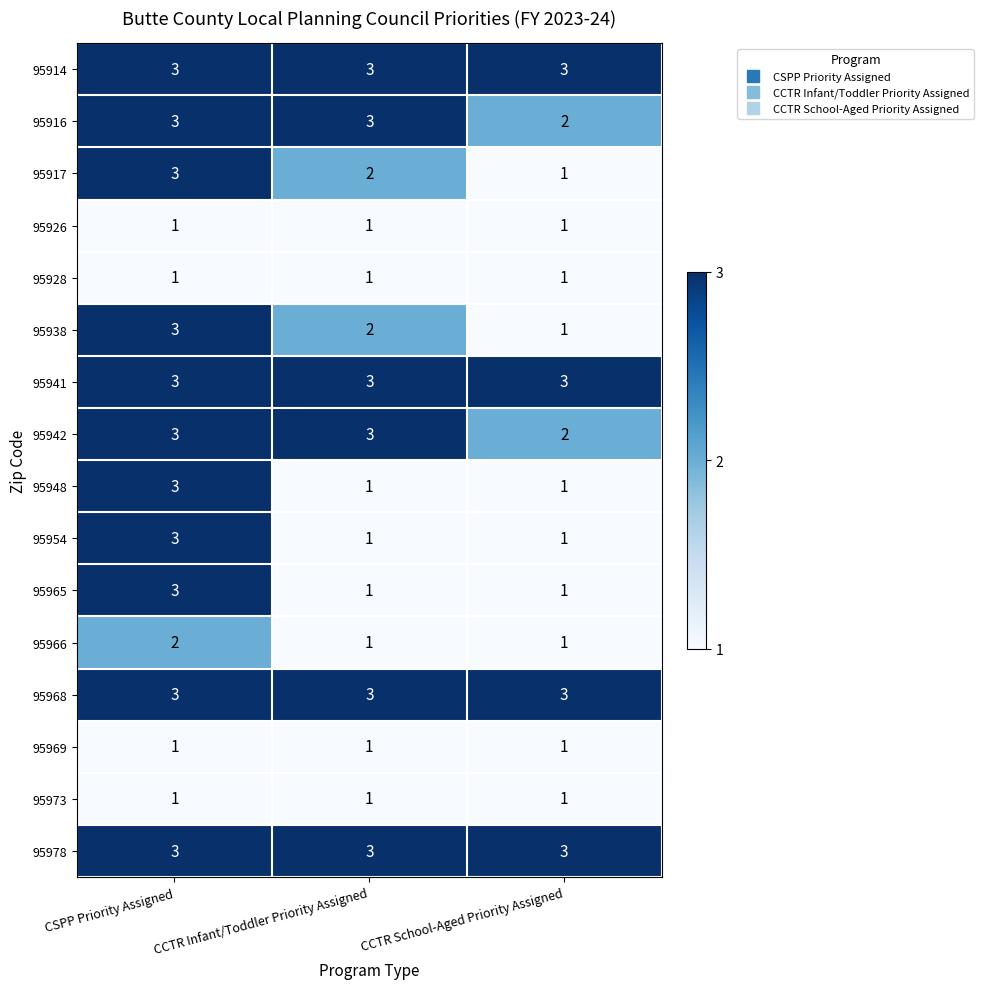

The 95917 series shows 3 at CSPP Priority Assigned. True or false?

True